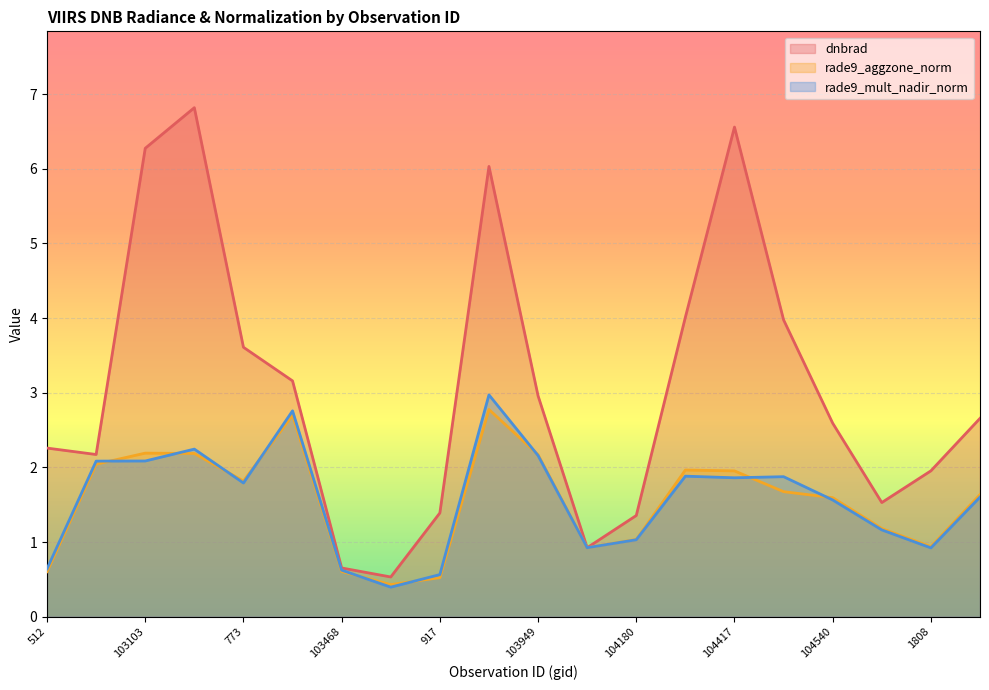

What is the label of the 2nd point from the left?

638